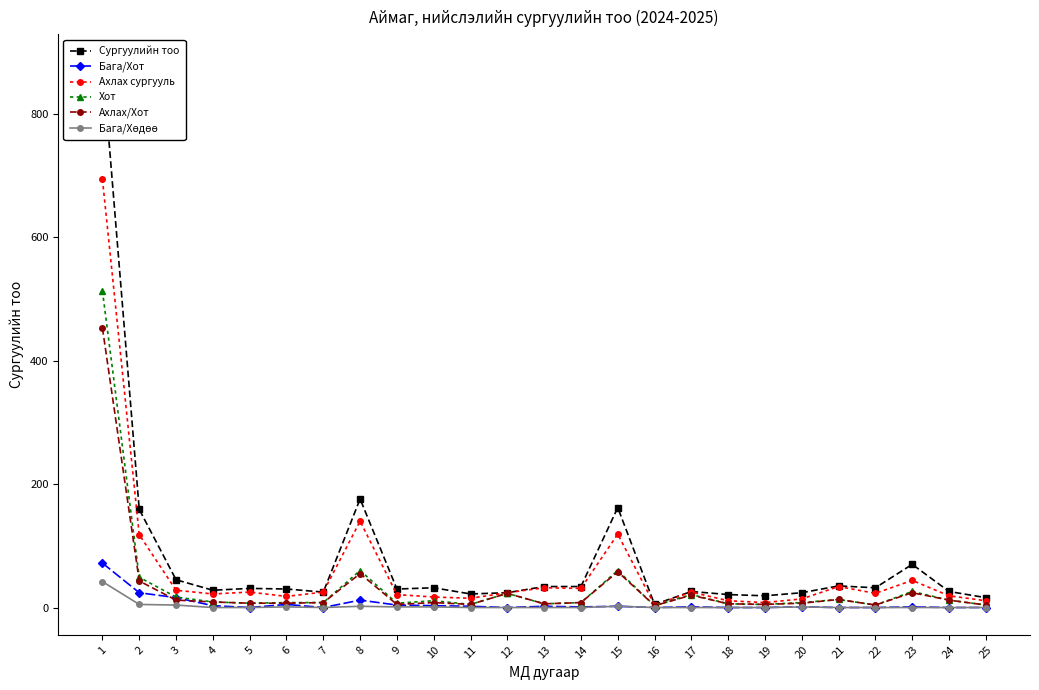

What is the difference between the Ахлах сургууль values at 19 and 18?

3